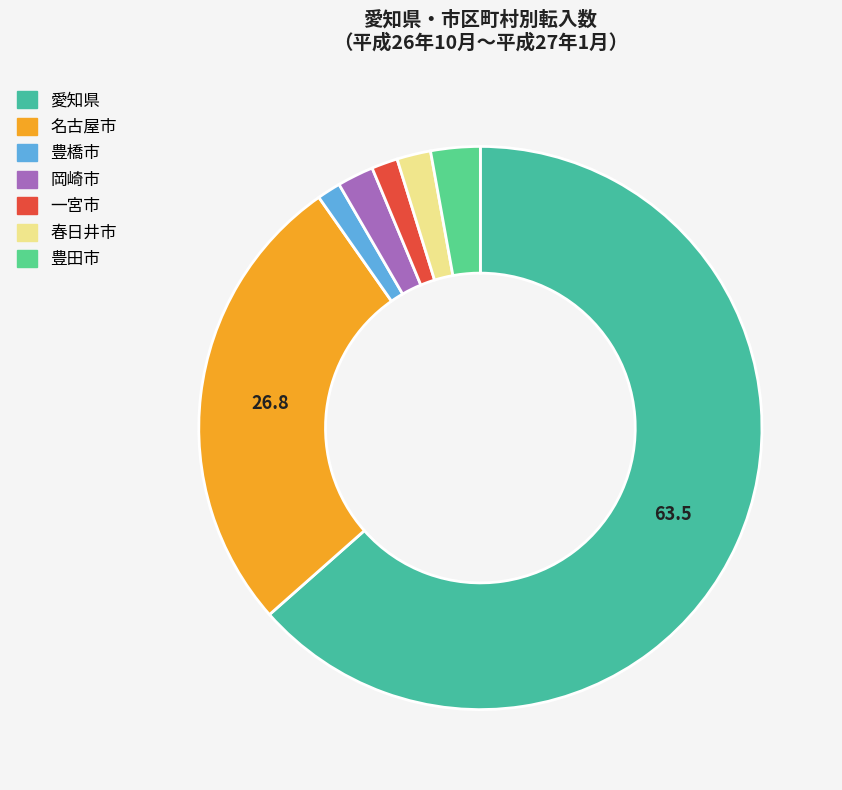

How many slices are in this pie chart?

7